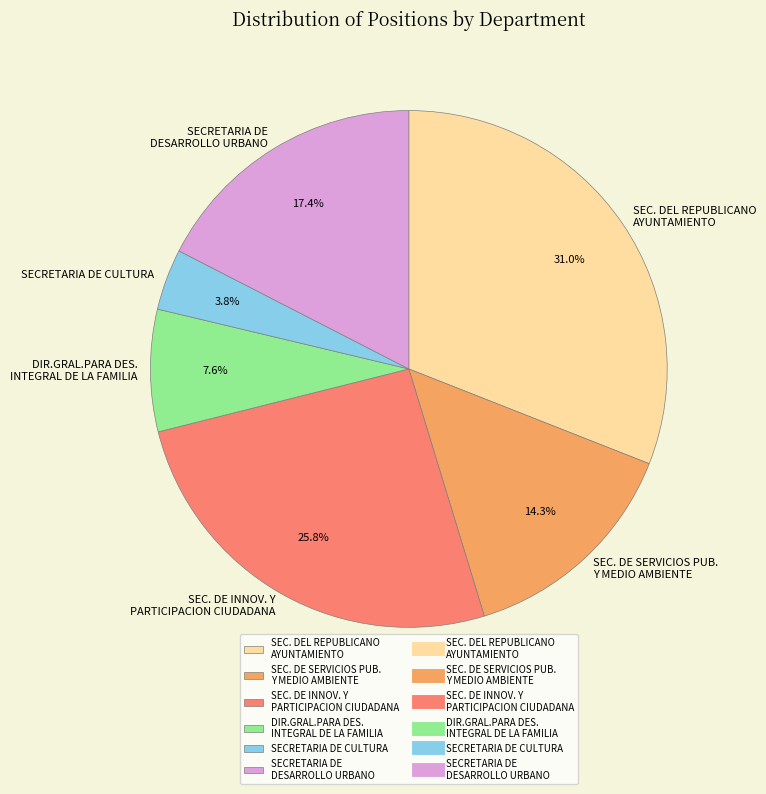

Which slice is the smallest?

SECRETARIA DE CULTURA